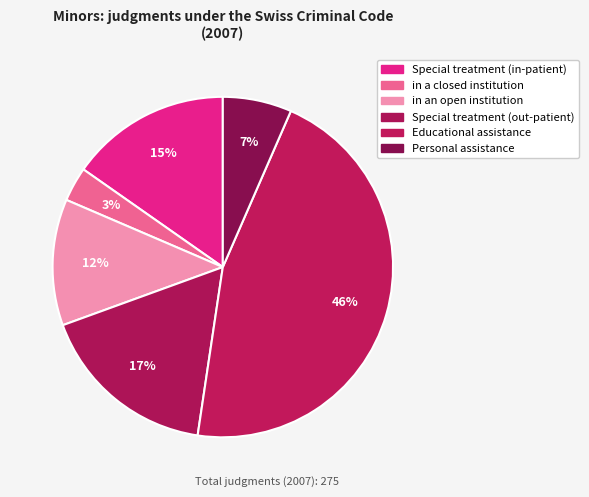

Rank the categories by value from highest to lowest.

Educational assistance, Special treatment (out-patient), Special treatment (in-patient), in an open institution, Personal assistance, in a closed institution